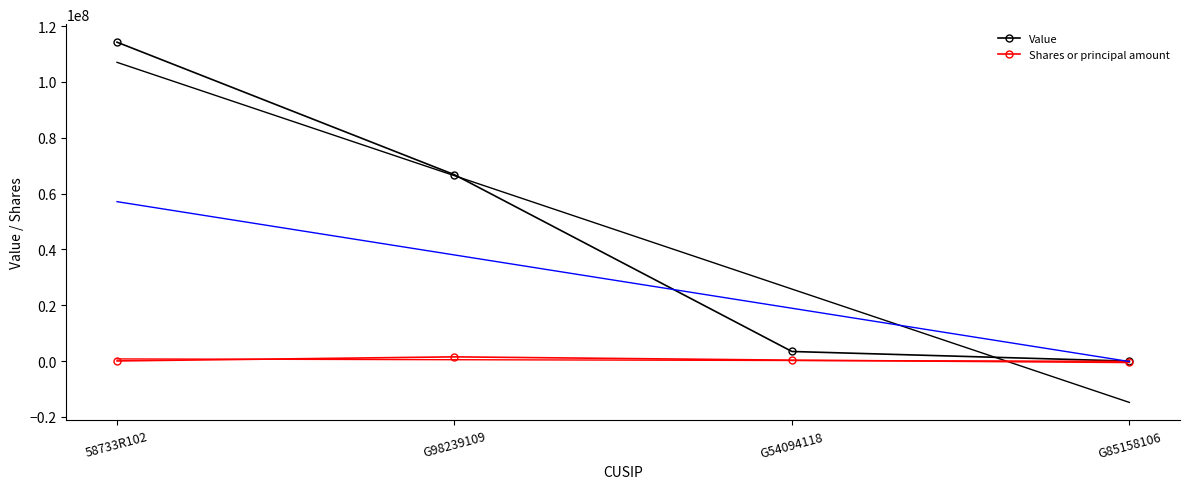

The Value series shows 66782000 at G98239109. True or false?

True